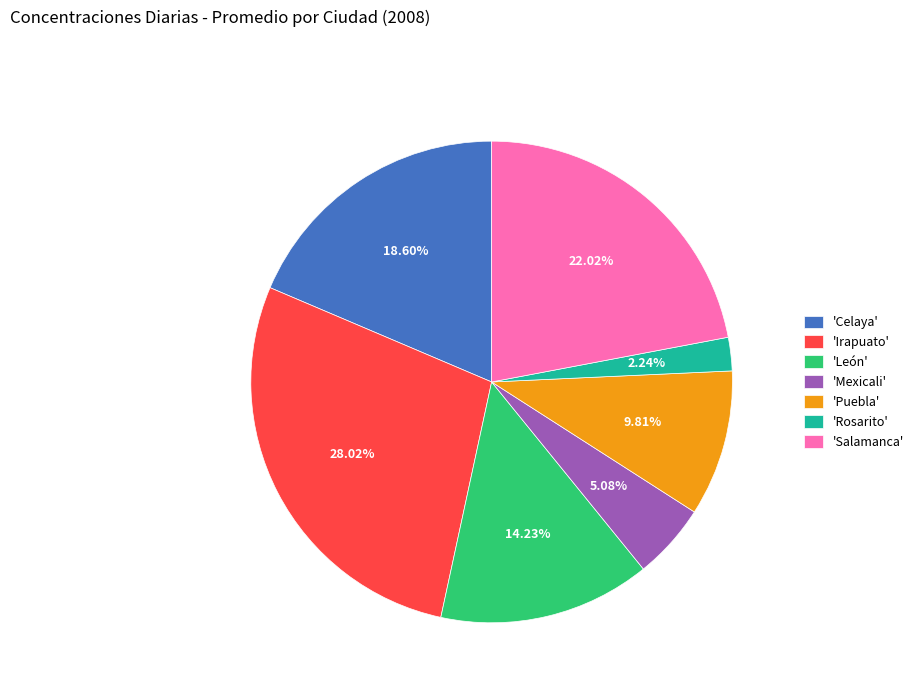

Which category has the smallest portion of the pie?

'Rosarito'